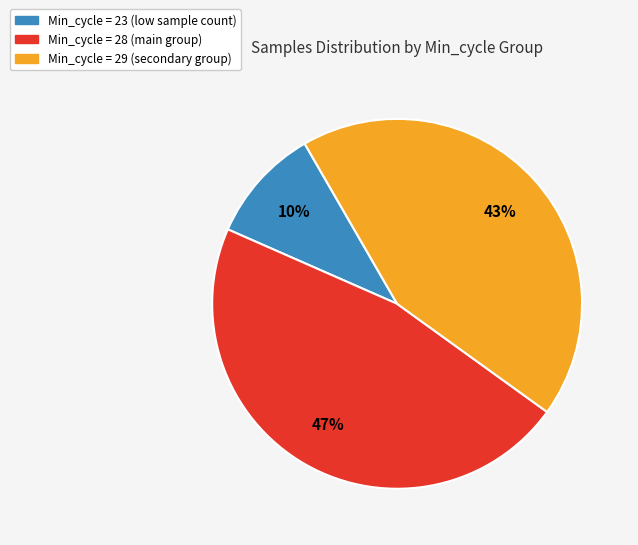

Does any single category account for the majority?

No